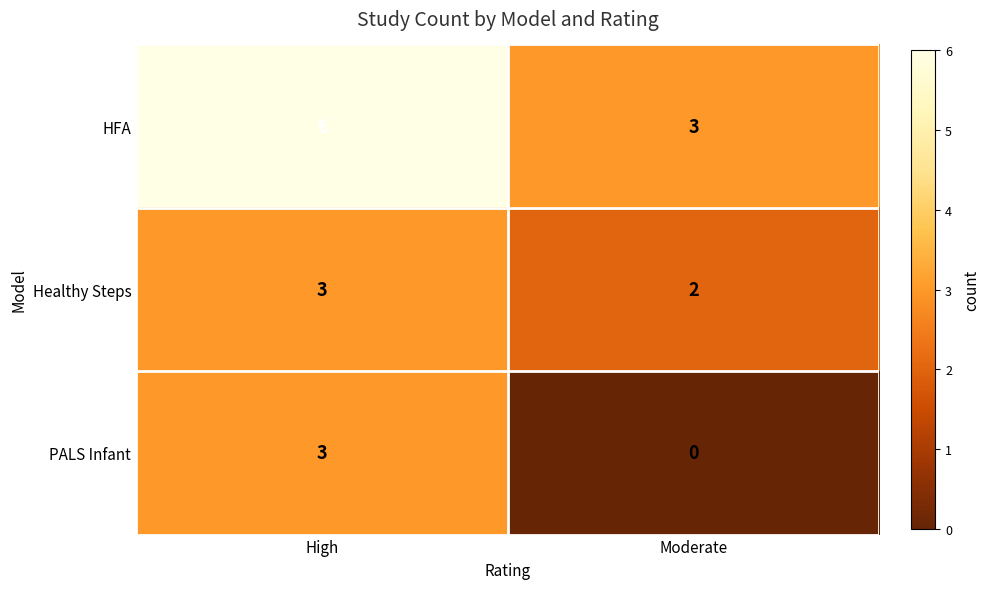

What is the difference between the highest and lowest values at Moderate?

3